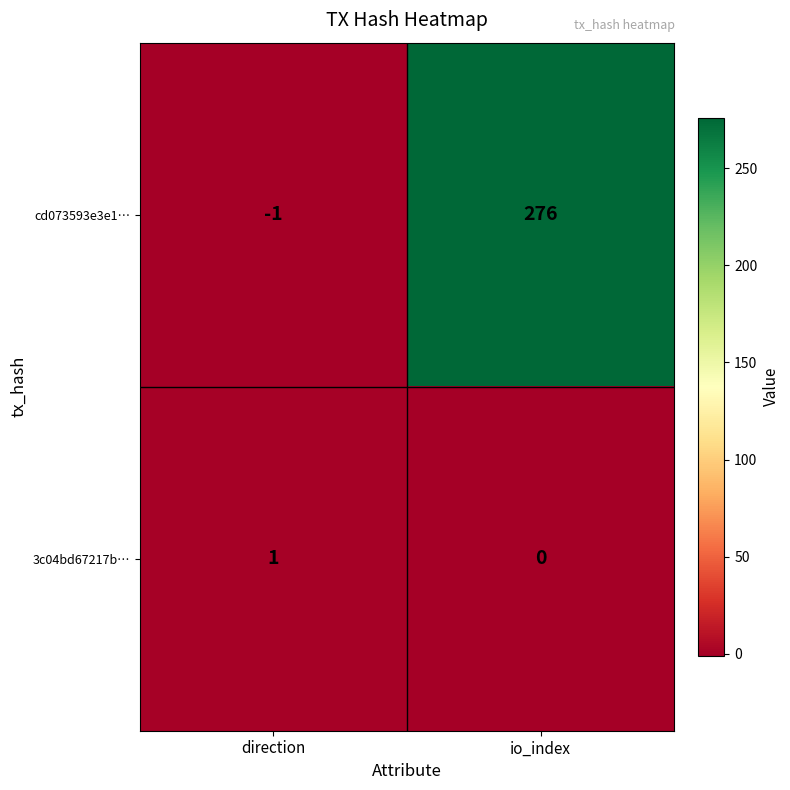

Reading left to right, what are all the values shown in this chart?

cd073593e3e1…: direction=-1	io_index=276
3c04bd67217b…: direction=1	io_index=0